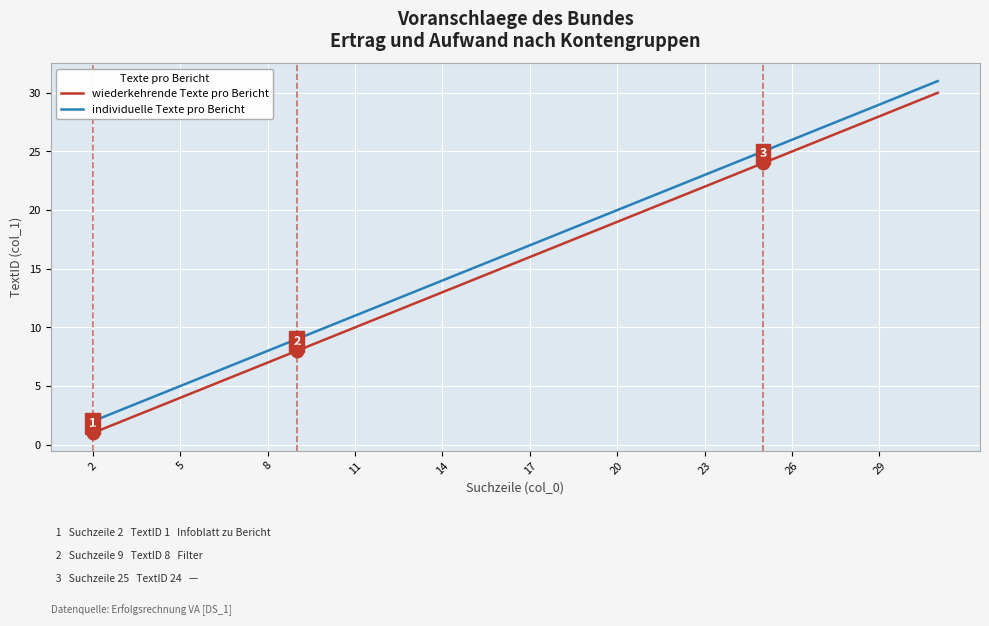

True or false: wiederkehrende Texte pro Bericht and individuelle Texte pro Bericht cross at least once.

False